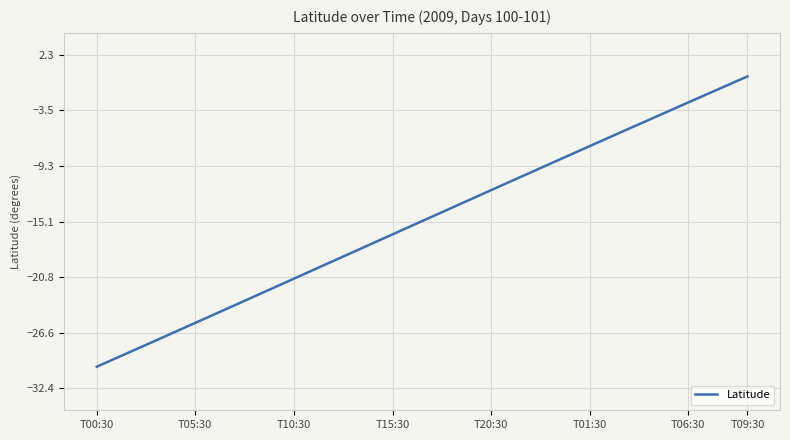

What is the smallest value displayed?

-30.2